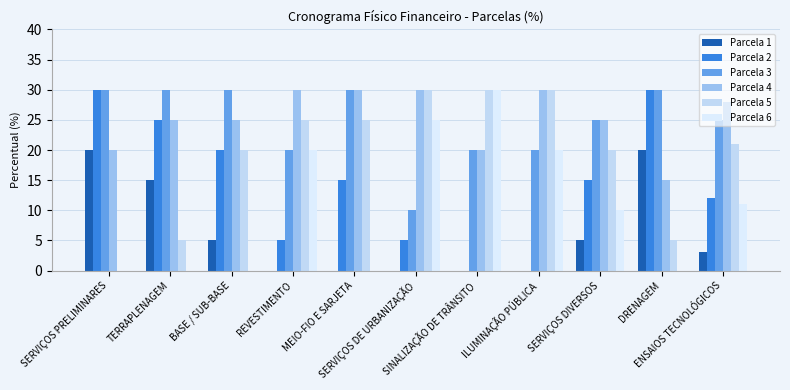

Reading left to right, what are all the values shown in this chart?

Parcela 1: 20	15	5	0	0	0	0	0	5	20	3
Parcela 2: 30	25	20	5	15	5	0	0	15	30	12
Parcela 3: 30	30	30	20	30	10	20	20	25	30	25
Parcela 4: 20	25	25	30	30	30	20	30	25	15	28
Parcela 5: 0	5	20	25	25	30	30	30	20	5	21
Parcela 6: 0	0	0	20	0	25	30	20	10	0	11